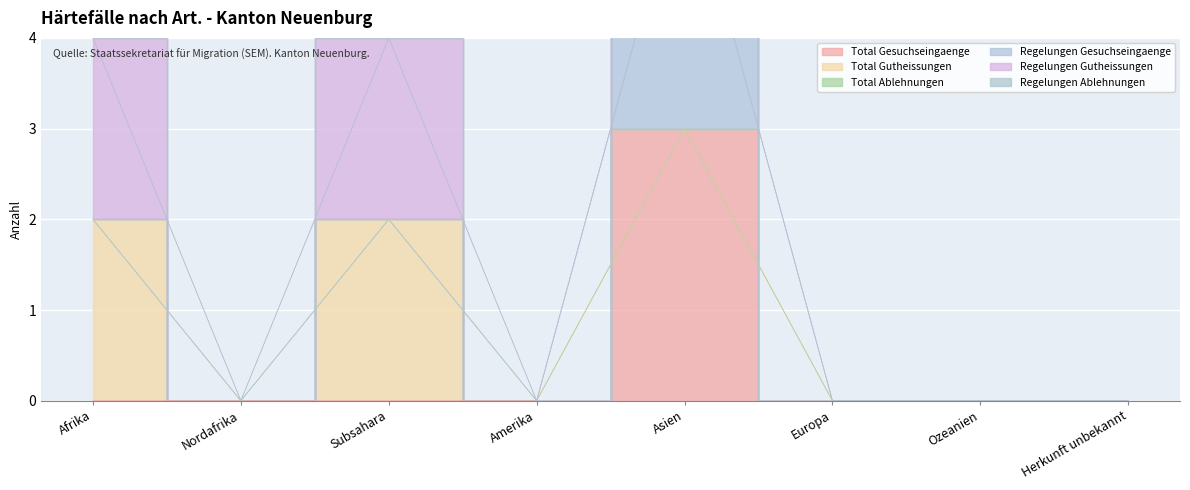

What is the label of the 6th point from the right?

Subsahara